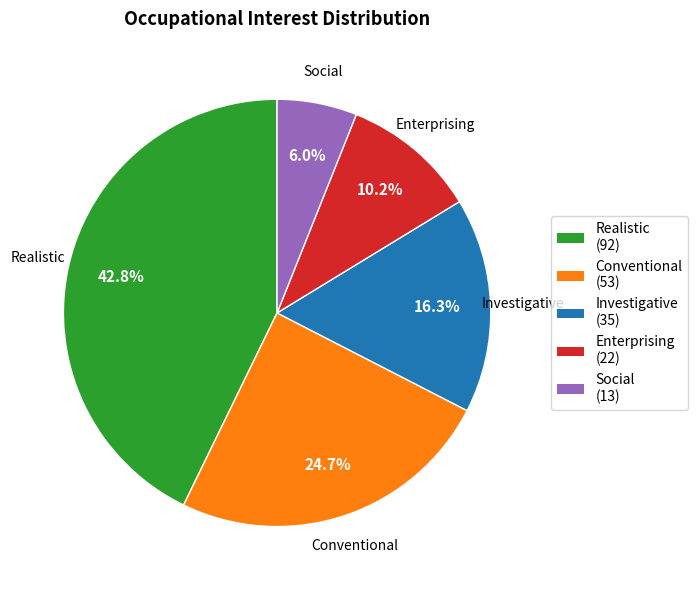

Is there a majority slice in this chart?

No